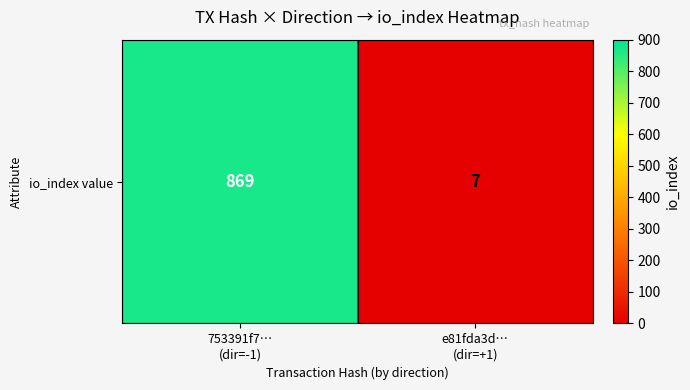

Approximately how many times larger is the value at 753391f7…
(dir=-1) compared to e81fda3d…
(dir=+1)?

124.1